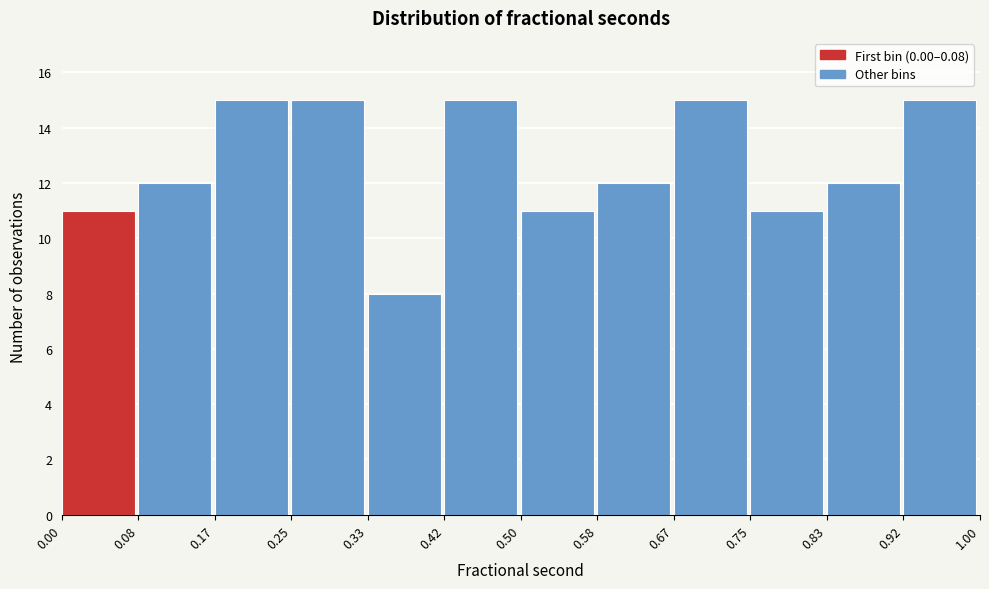

How tall is the bar that spans 0.75 to 0.83 on the x-axis? The values are not printed on the chart, so give them approximately, as read against the axis.

11